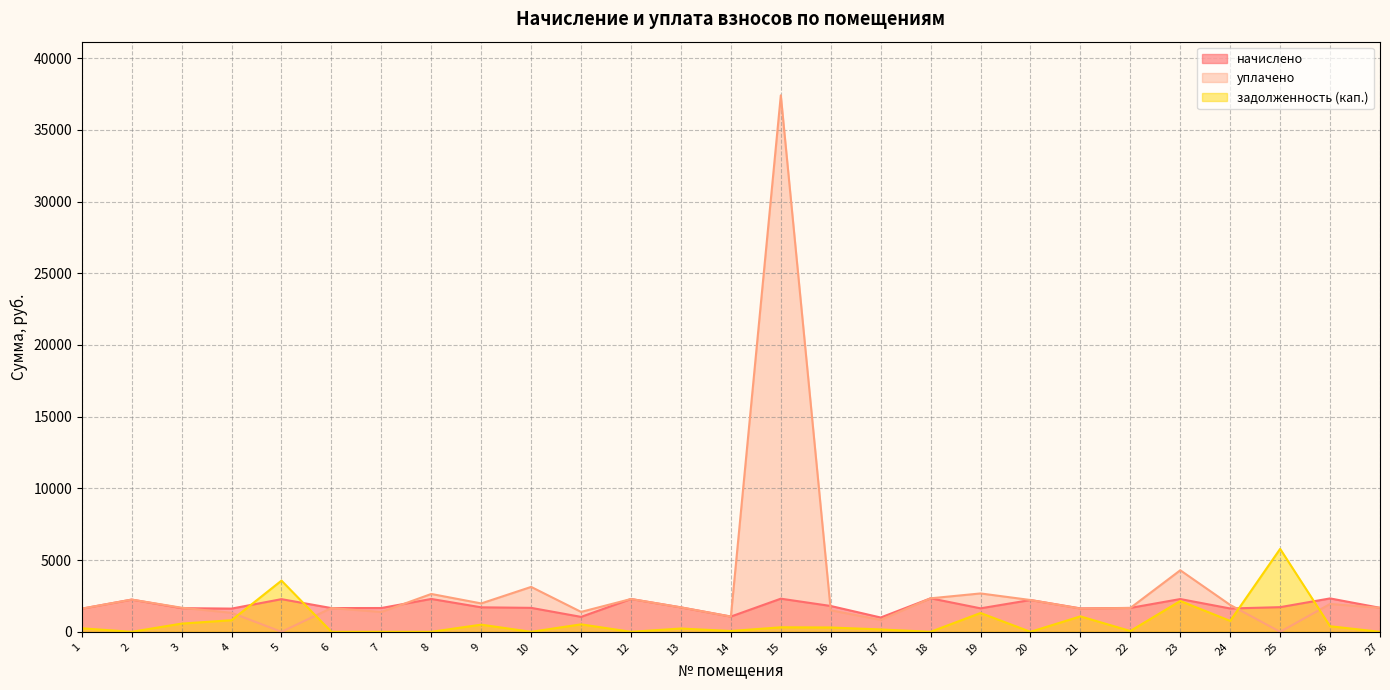

Which series has the largest range (max minus min)?

уплачено